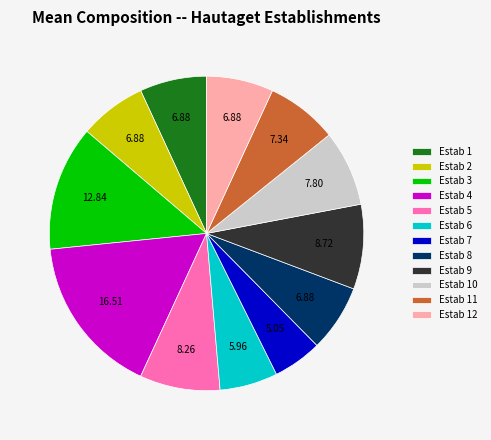

Which category has the biggest portion of the pie?

Estab 4